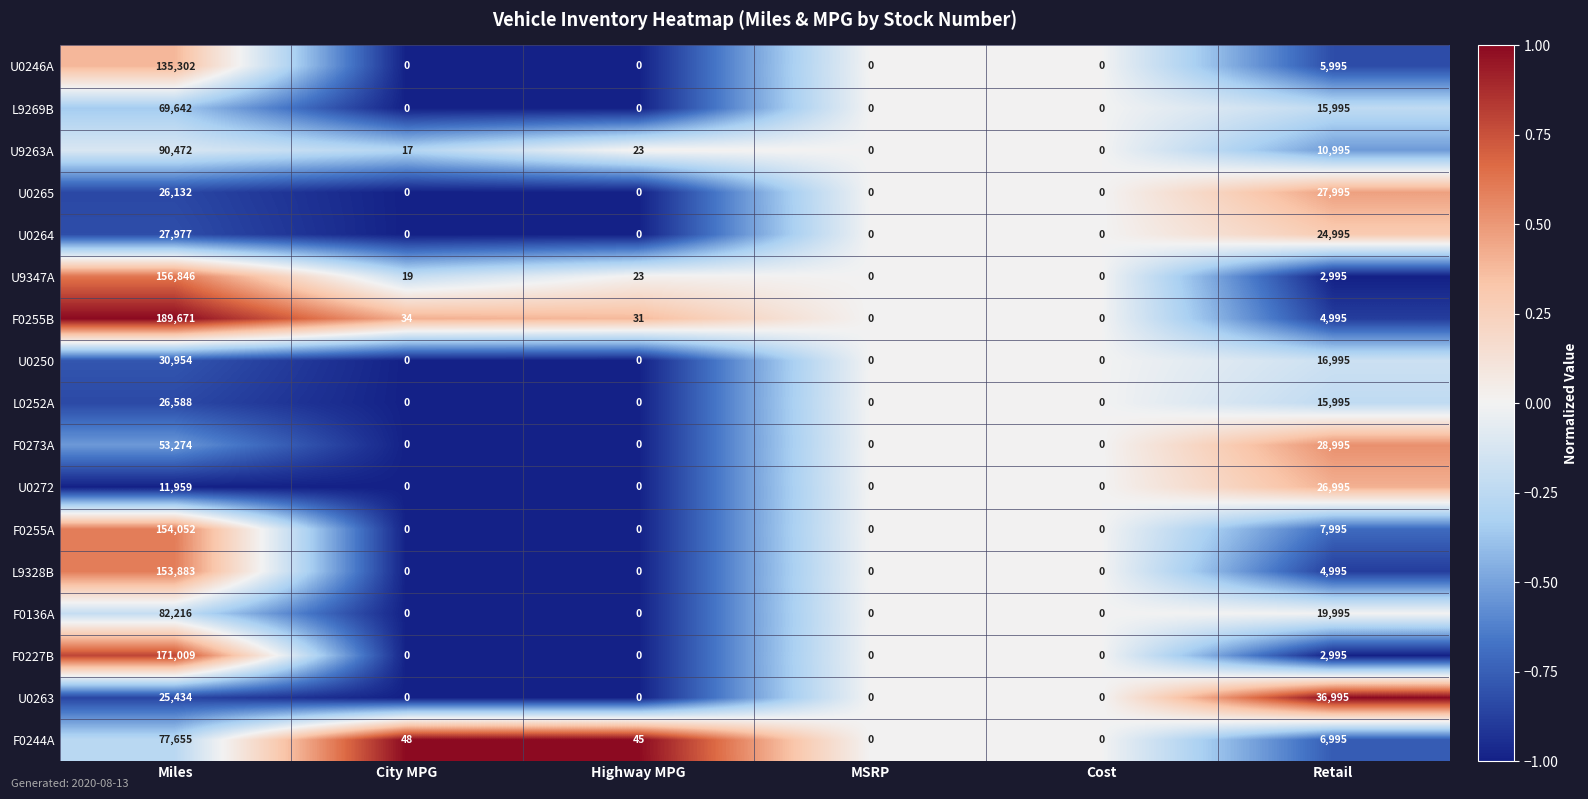

What is the difference between the maximum and second lowest values in the U9347A series?

156846